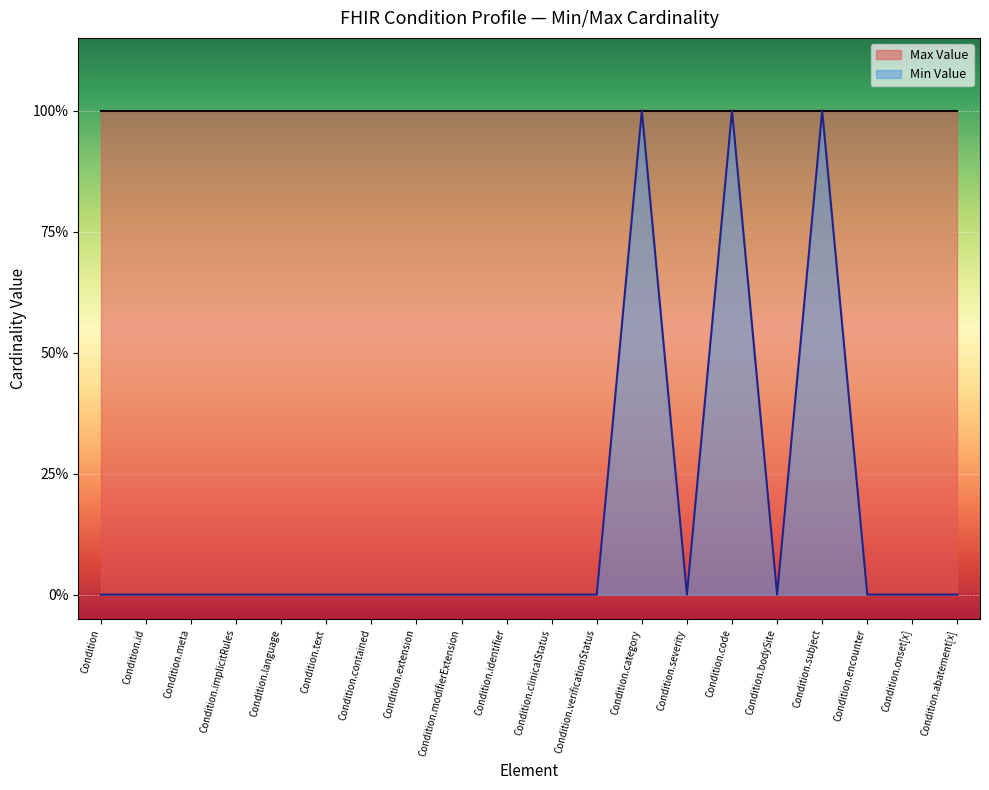

What is the label of the 12th point from the left?

Condition.verificationStatus